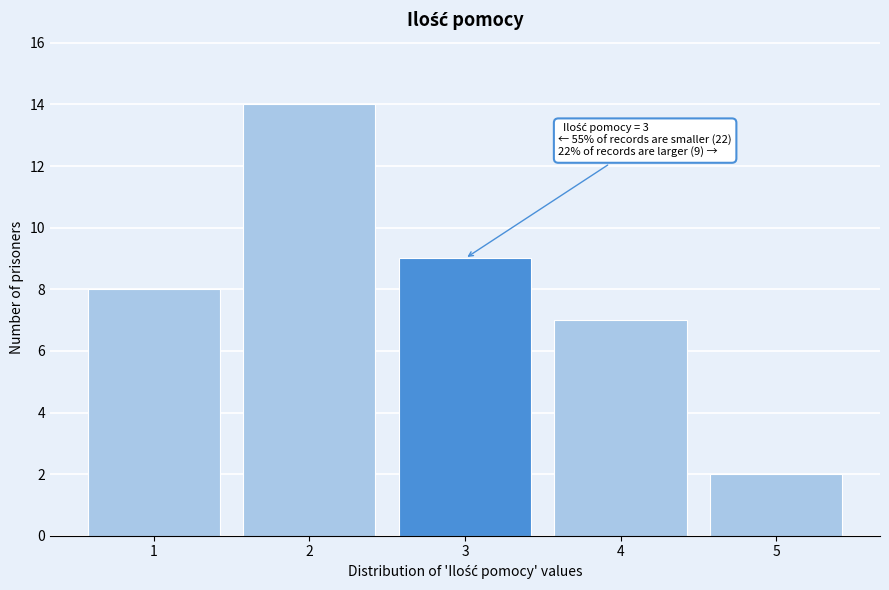

Over which range of the x-axis is the bar tallest?

1.5 to 2.5